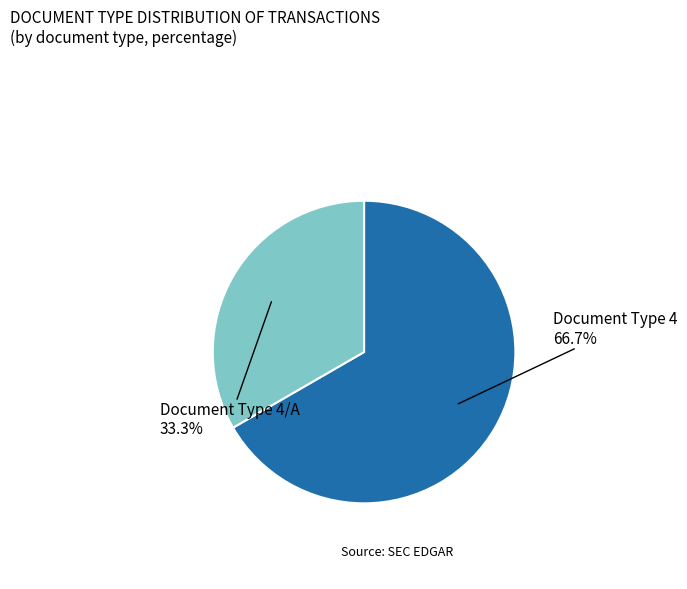

Is there any slice that represents more than half of the pie?

Yes